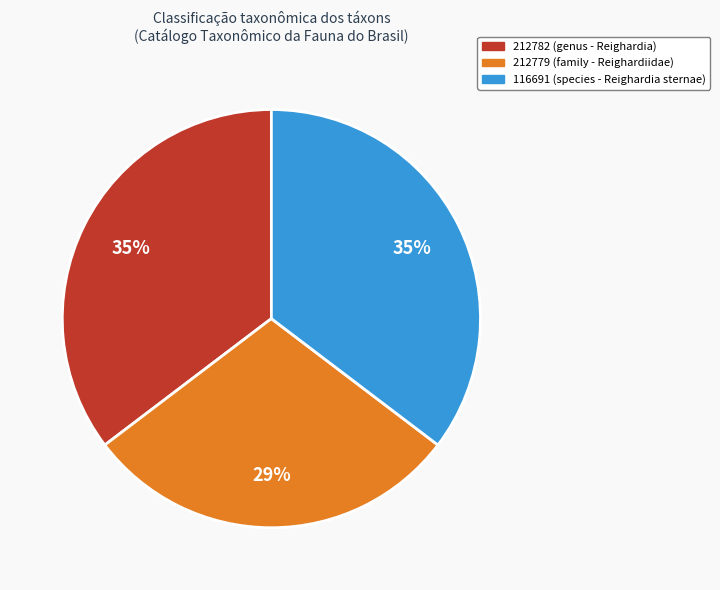

Is the sum of 116691 (species - Reighardia sternae) and 212779 (family - Reighardiidae) greater than half?

Yes